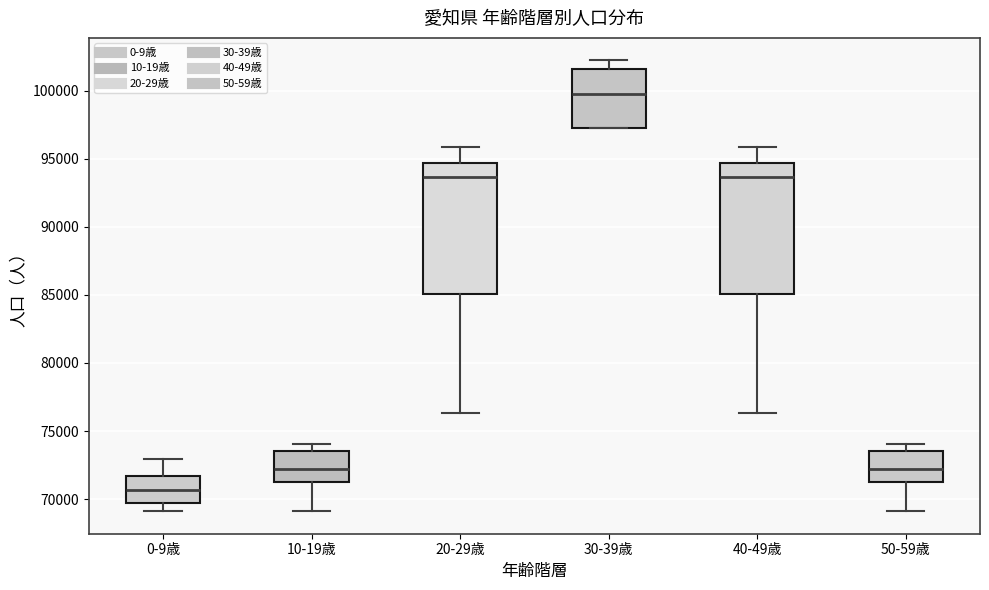

Reading left to right, read every box against the y-axis: the position of its median line, the range the box covers, and the ends of its whiskers. The values are not printed on the chart, so give them approximately, as read against the axis.

0-9歳: median 70500, box 69500 to 71500, whiskers 69000 to 73000
10-19歳: median 72000, box 71500 to 73500, whiskers 69000 to 74000
20-29歳: median 93500, box 85000 to 94500, whiskers 76500 to 96000
30-39歳: median 99500, box 97000 to 101500, whiskers 97000 to 102000
40-49歳: median 93500, box 85000 to 94500, whiskers 76500 to 96000
50-59歳: median 72000, box 71500 to 73500, whiskers 69000 to 74000